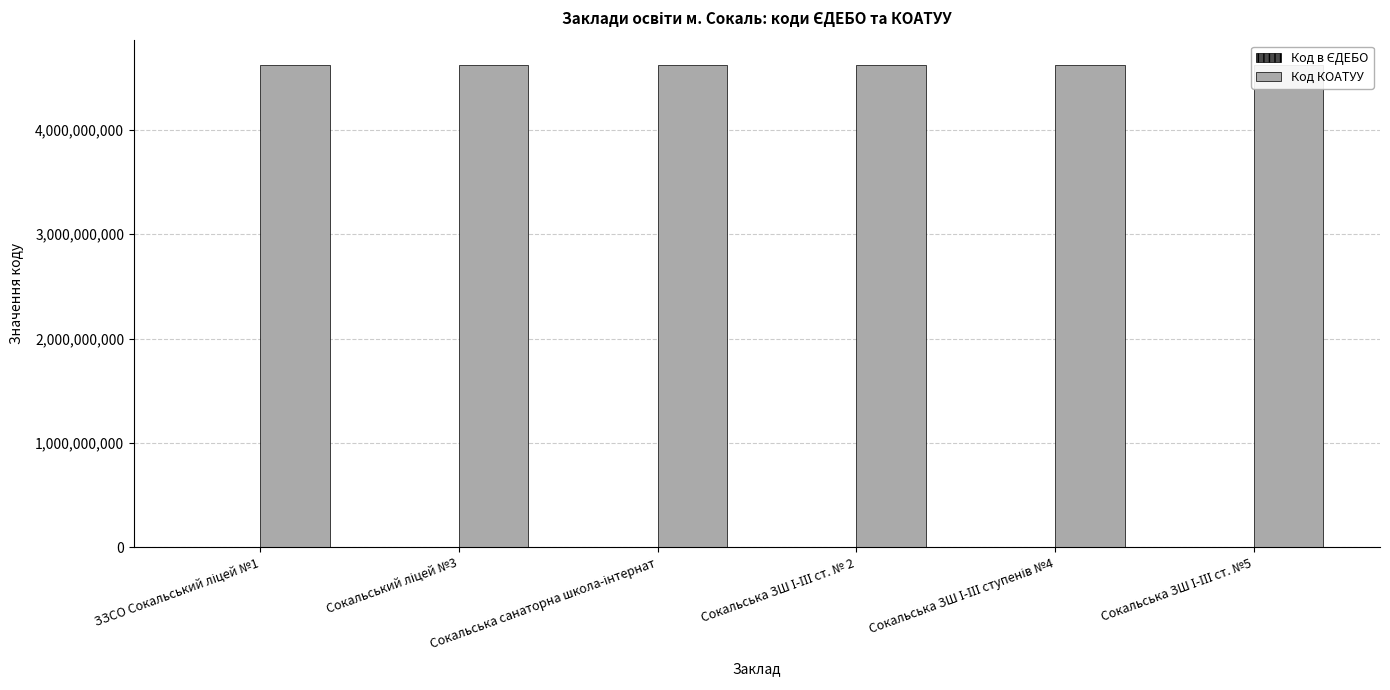

Where does the Код в ЄДЕБО series first go above 147686?

Сокальська санаторна школа-інтернат